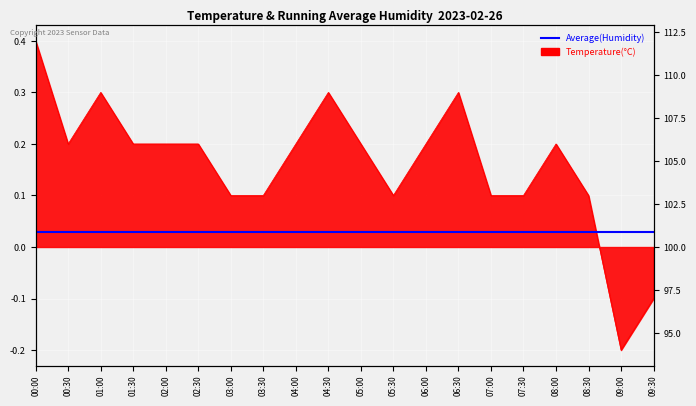

Reading left to right, what are all the values shown in this chart?

0.4	0.2	0.3	0.2	0.2	0.2	0.1	0.1	0.2	0.3	0.2	0.1	0.2	0.3	0.1	0.1	0.2	0.1	-0.2	-0.1